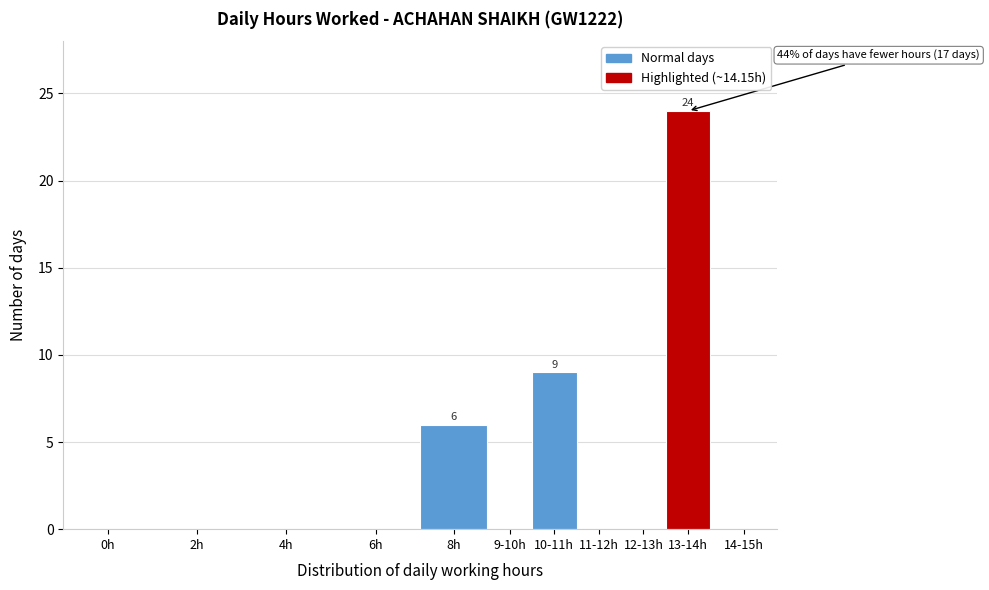

Reading left to right, extract all data points from this chart.

0h=0	2h=0	4h=0	6h=0	8h=6	9-10h=0	10-11h=9	11-12h=0	12-13h=0	13-14h=24	14-15h=0